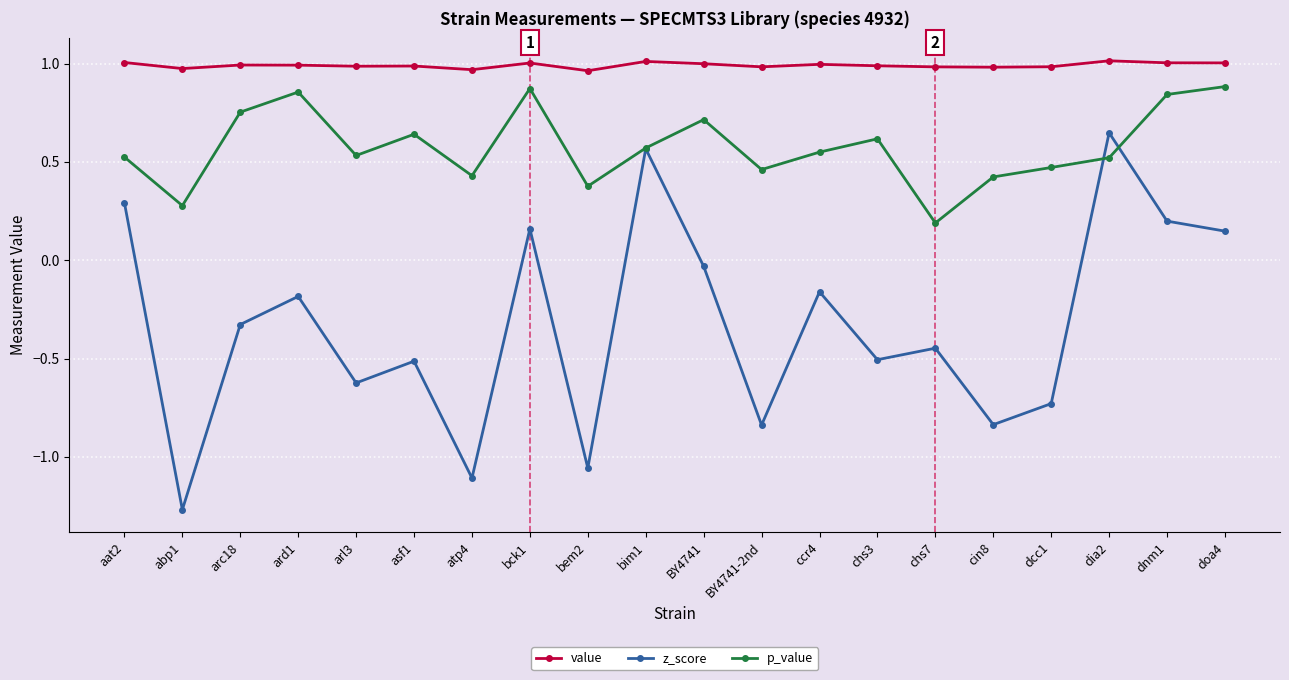

What are all the series names shown in the legend?

value, z_score, p_value